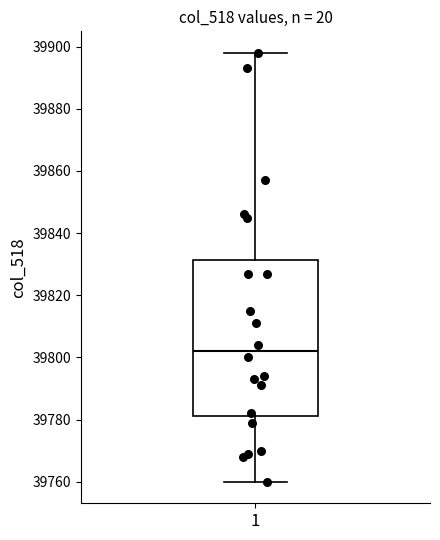

Transcribe this box plot: give where the median line is, the range the box spans, and where the two whiskers end, as read against the y-axis. The values are not printed on the chart, so give them approximately, as read against the axis.

median 39802, box 39782 to 39832, whiskers 39760 to 39898